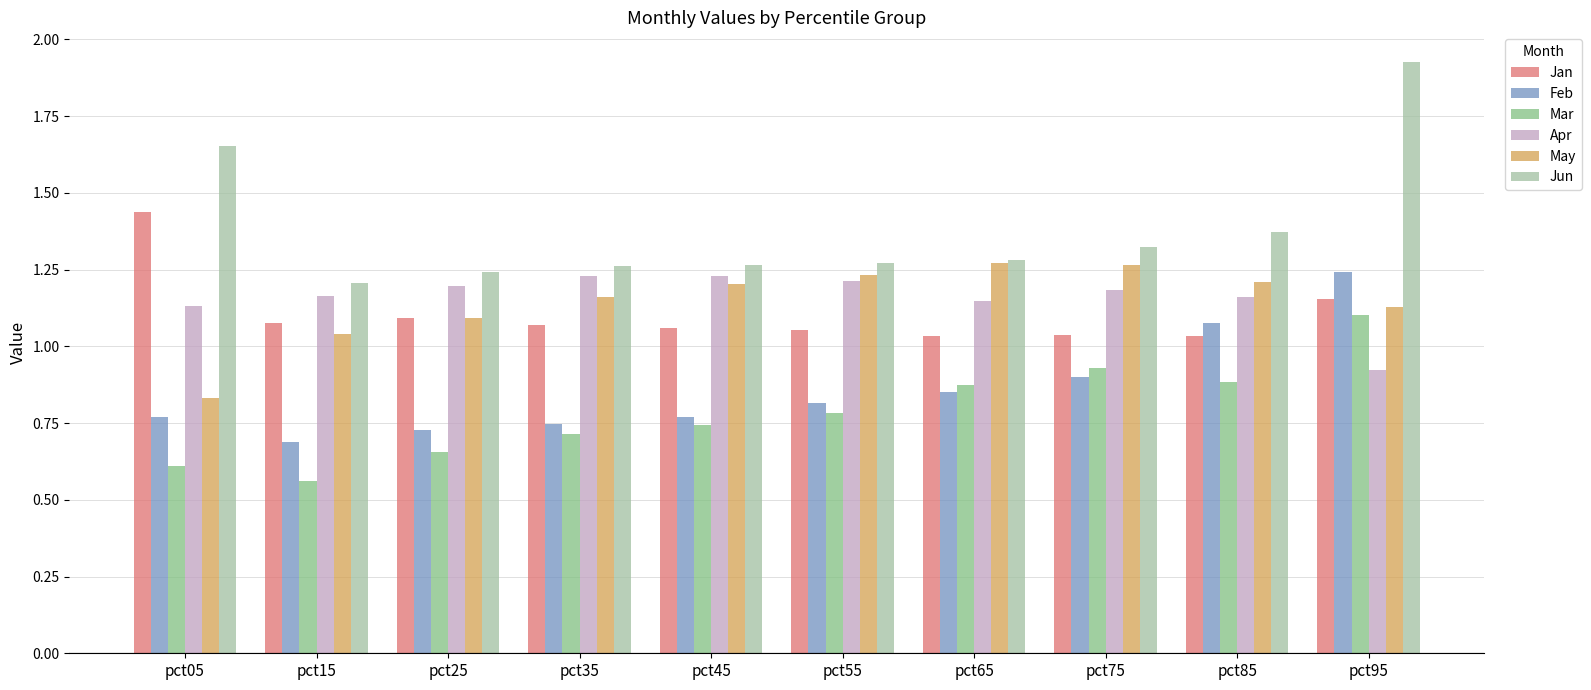

Is it true that Apr equals 0.3 at pct65?

False